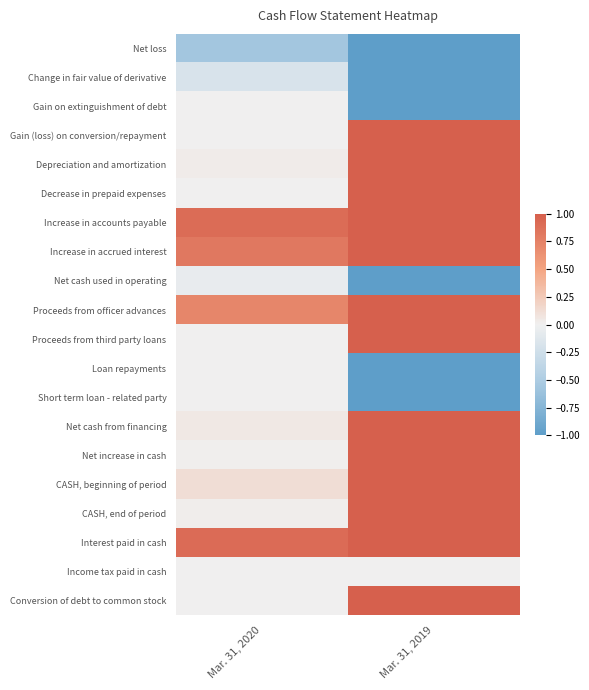

Which series has the largest total across all categories?

Interest paid in cash